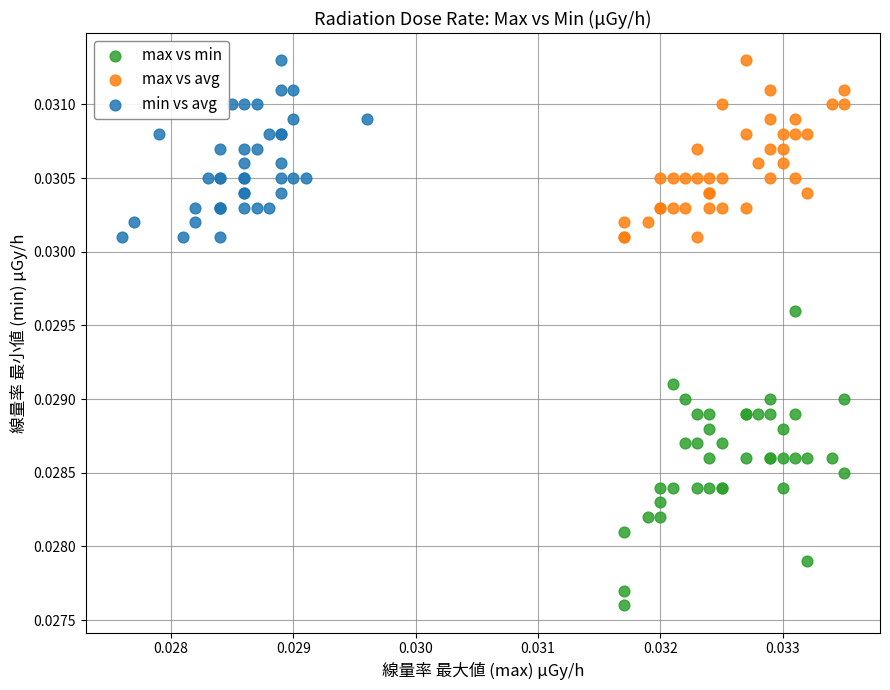

Which series reaches the minimum Y coordinate?

max vs min